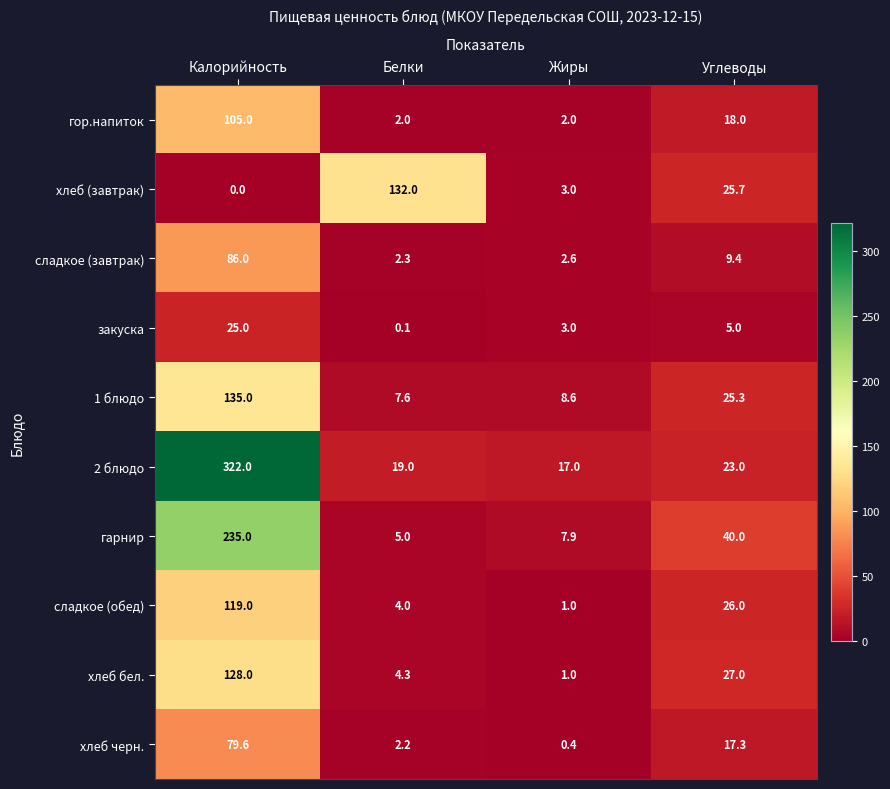

How many distinct data groups are displayed?

10